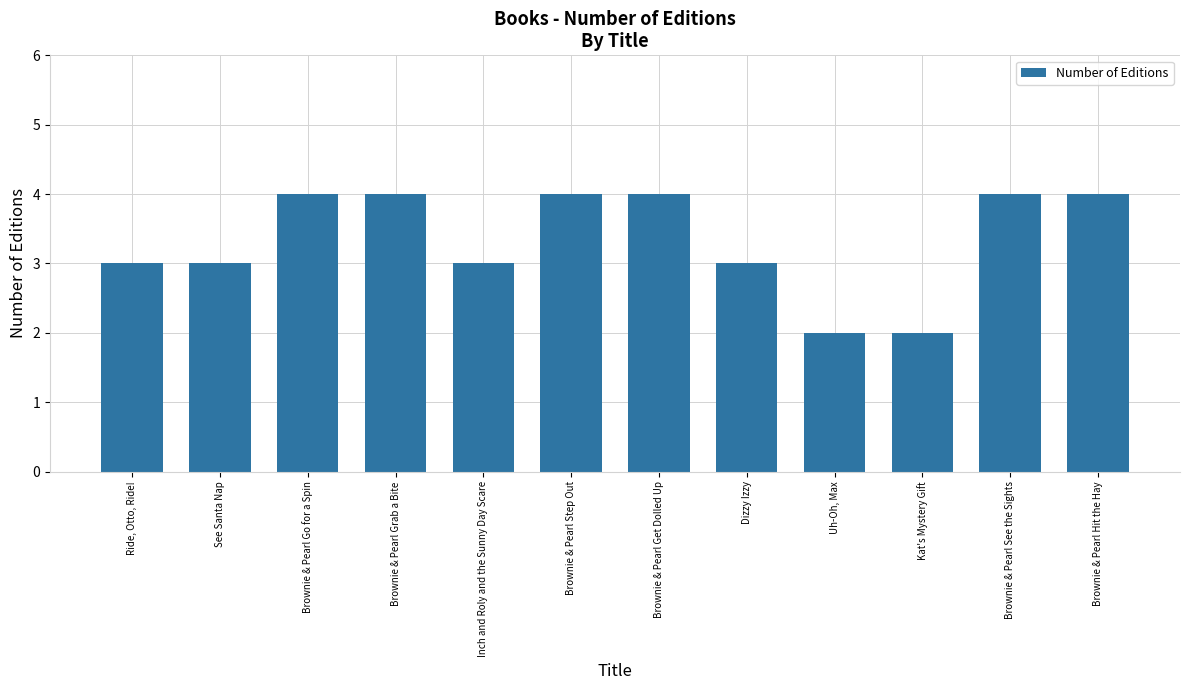

The value at Dizzy Izzy is 5. True or false?

False